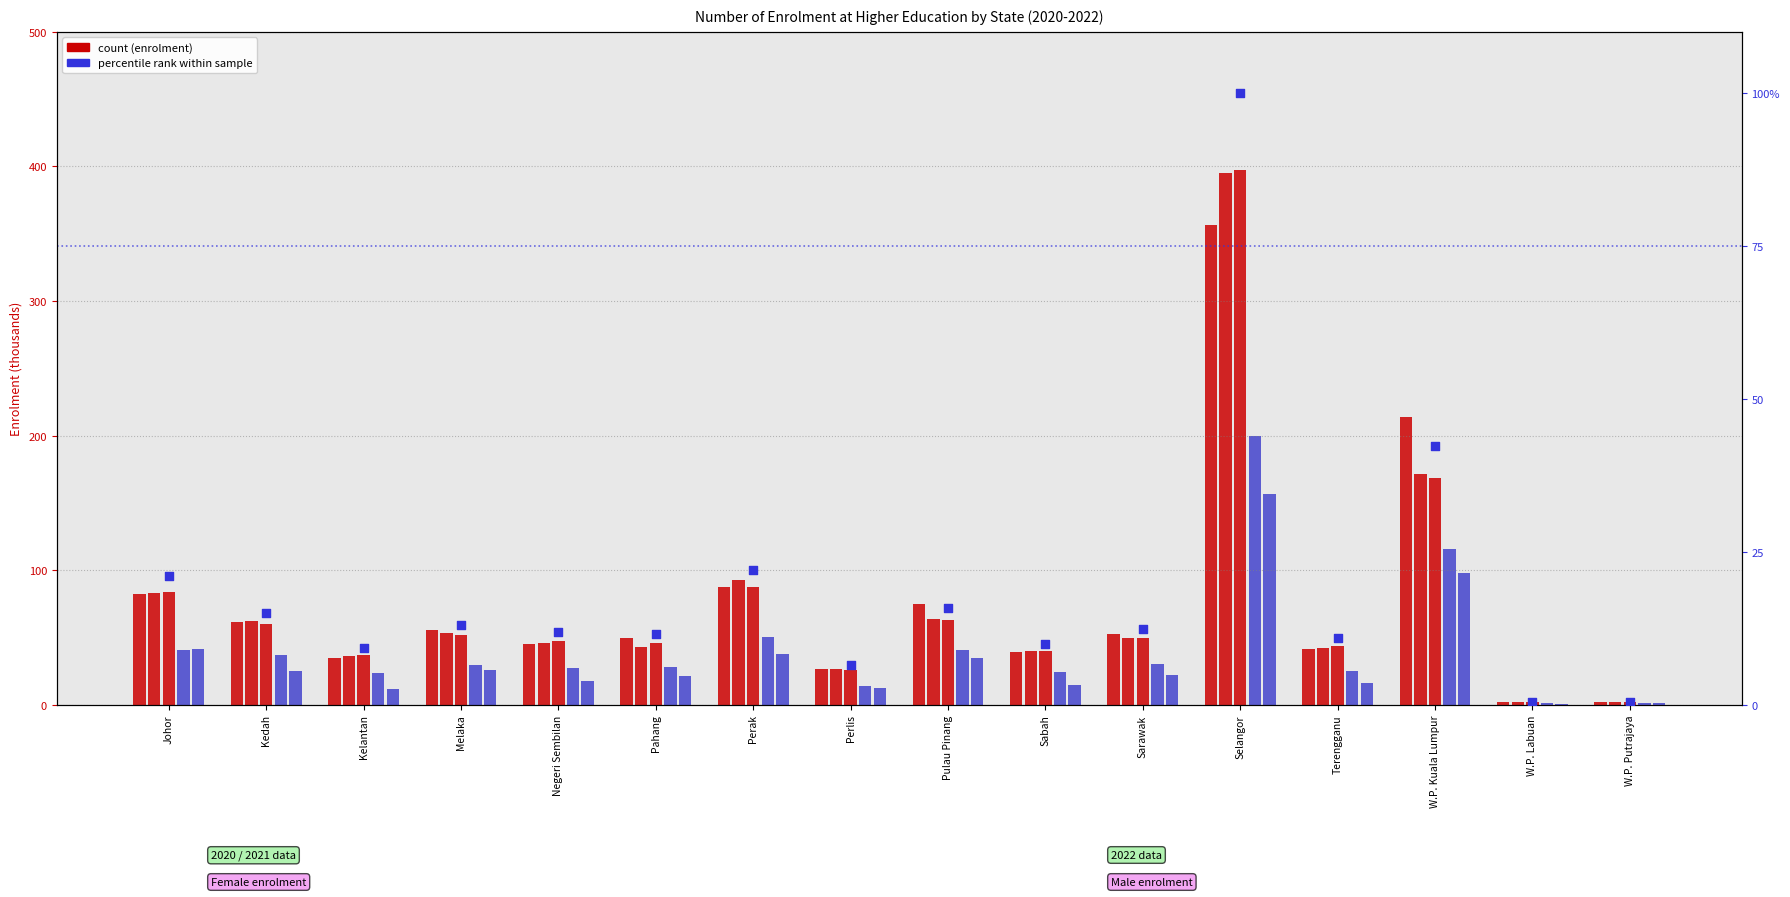

Which series reaches the minimum Y coordinate?

percentile rank within sample